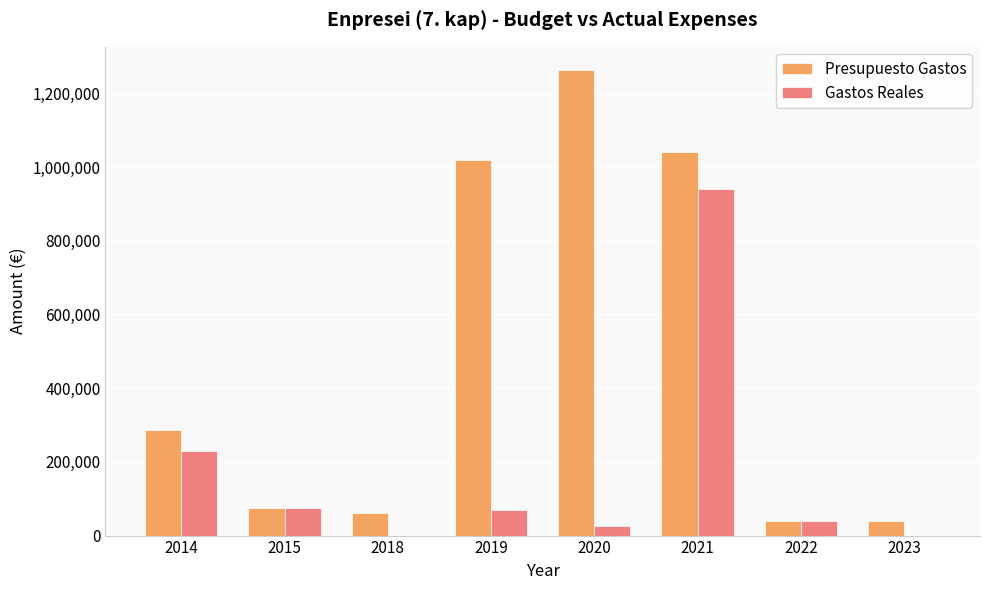

What is the sum of all Gastos Reales values?

1380006.9